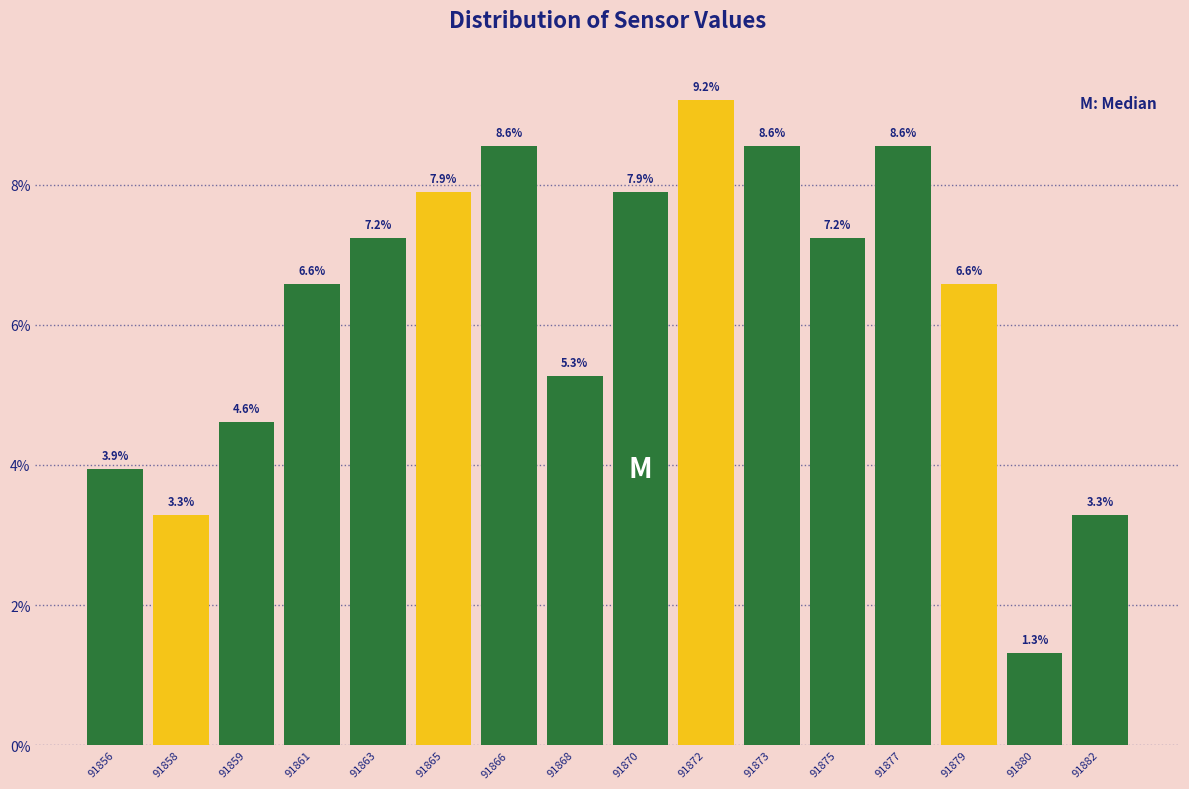

Reading left to right, list all the values displayed in this chart.

91856=3.9	91858=3.3	91859=4.6	91861=6.6	91863=7.2	91865=7.9	91866=8.6	91868=5.3	91870=7.9	91872=9.2	91873=8.6	91875=7.2	91877=8.6	91879=6.6	91880=1.3	91882=3.3